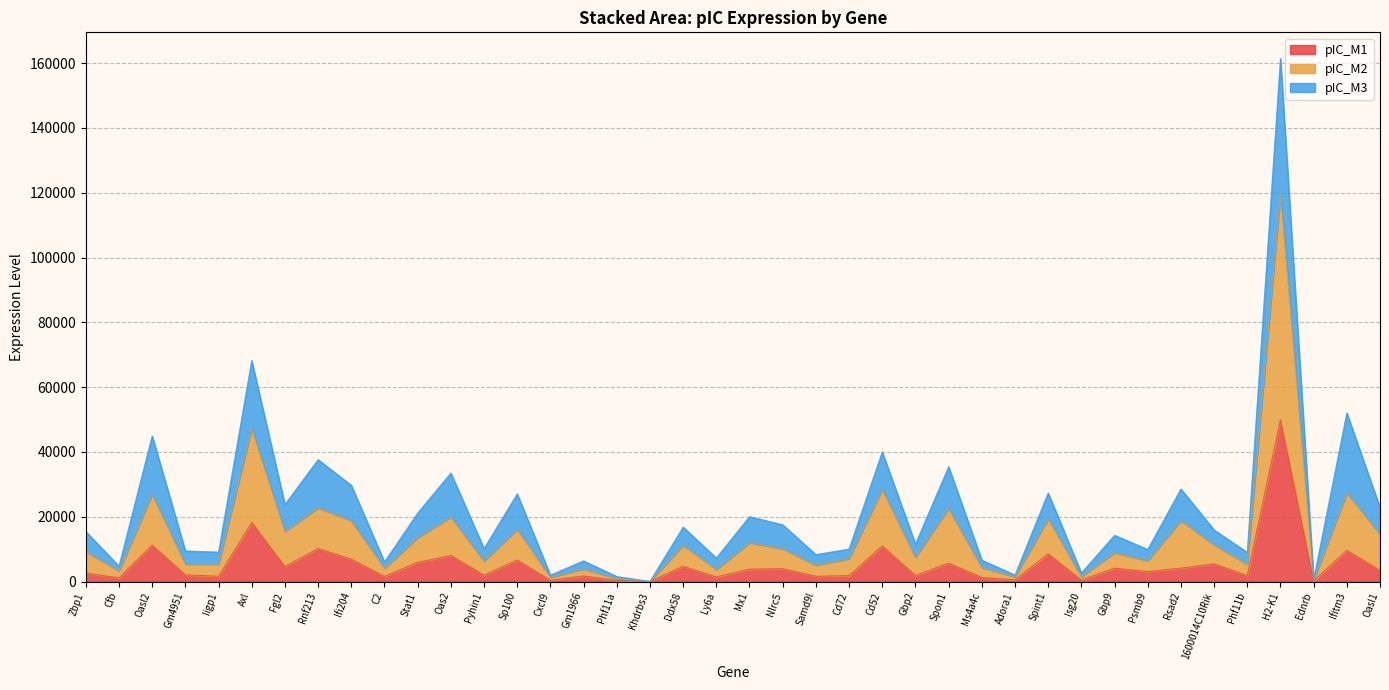

What position from the right is Gm1966?

25